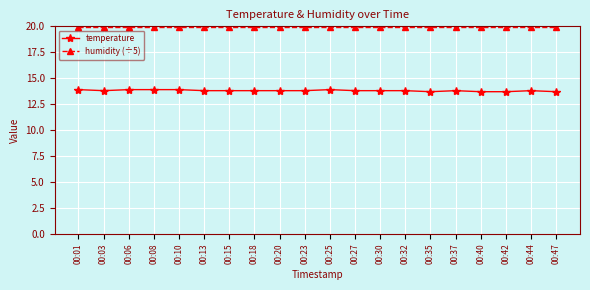

True or false: temperature has a value of 18.0 at 00:37.

False